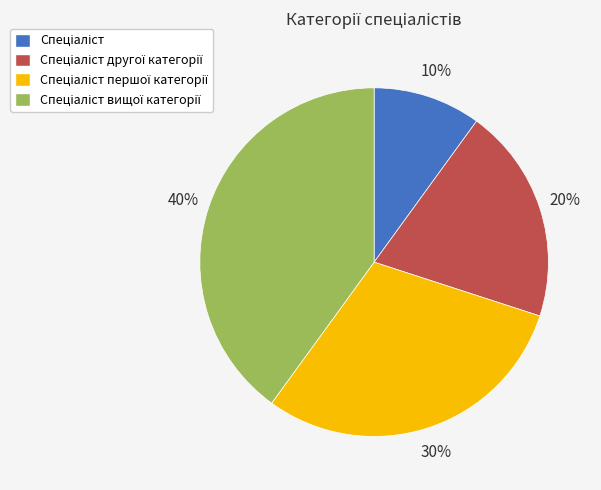

To the nearest percent, what is the difference between the largest and smallest slice percentages?

30%